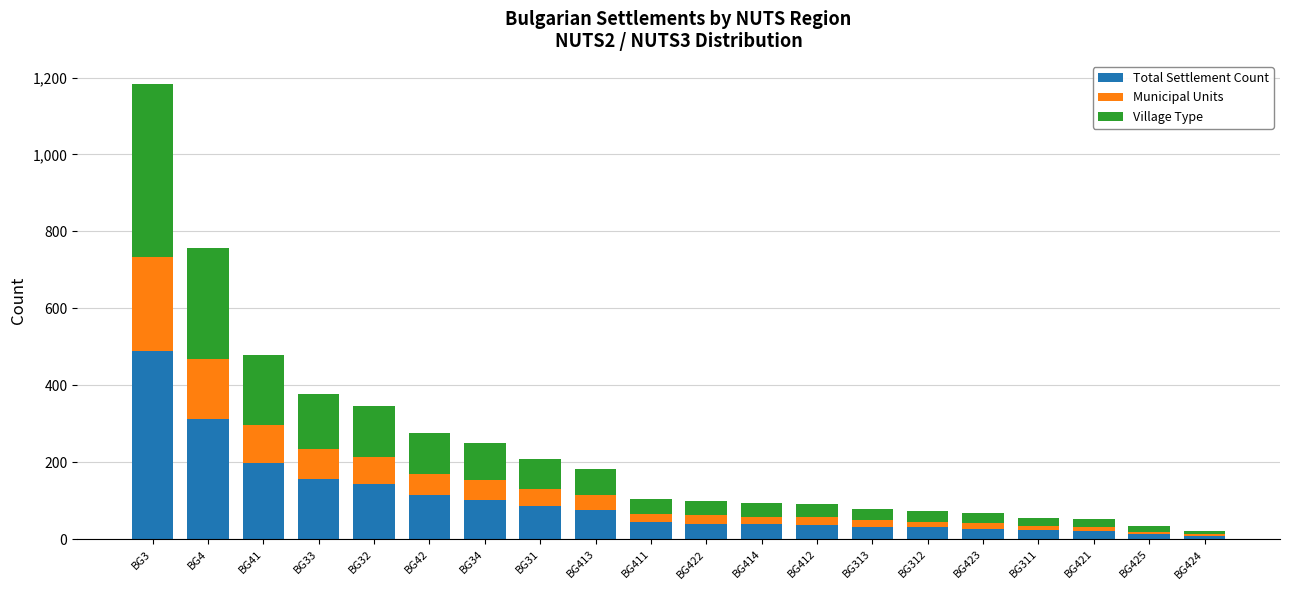

At which category is the sum across all series the highest?

BG3